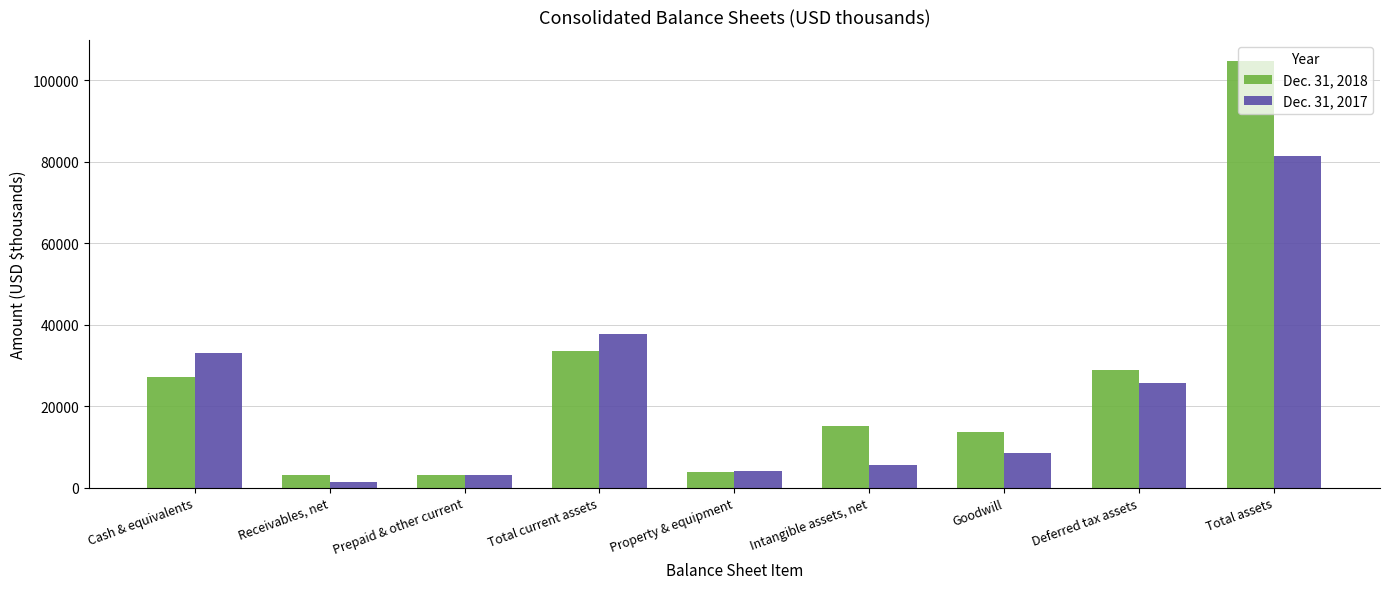

Which series changed the most between Cash & equivalents and Intangible assets, net?

Dec. 31, 2017